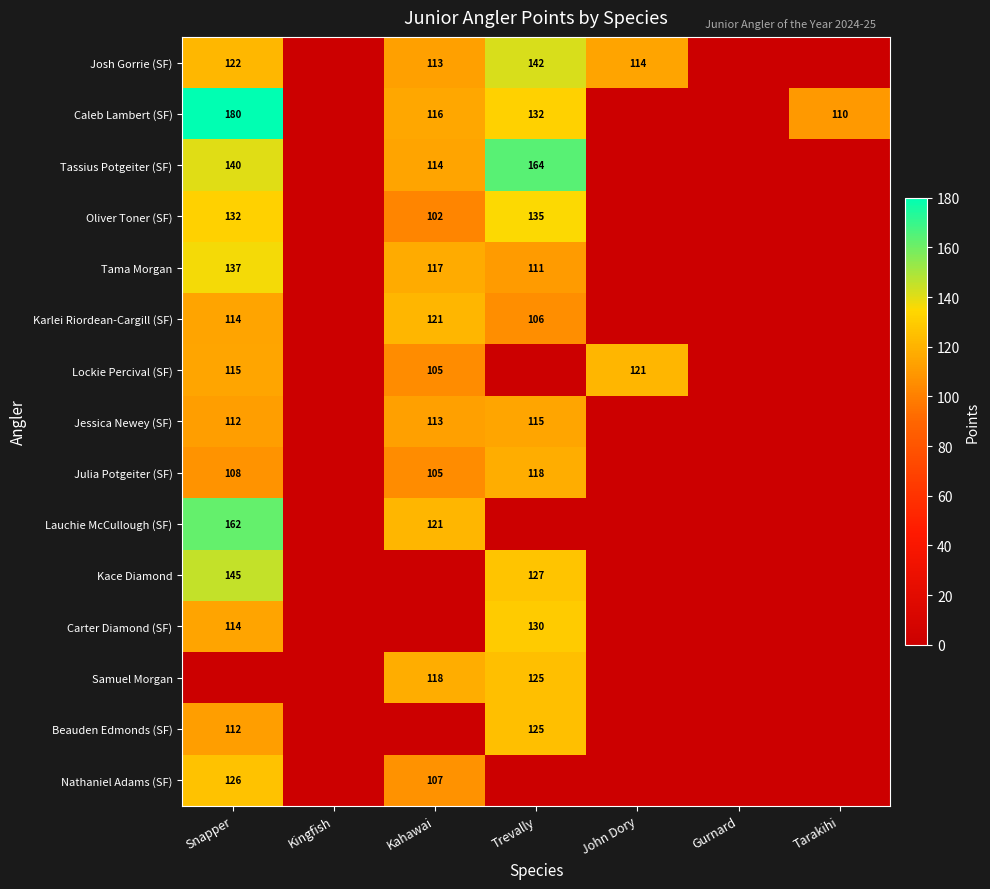

What is the greatest value displayed?

180